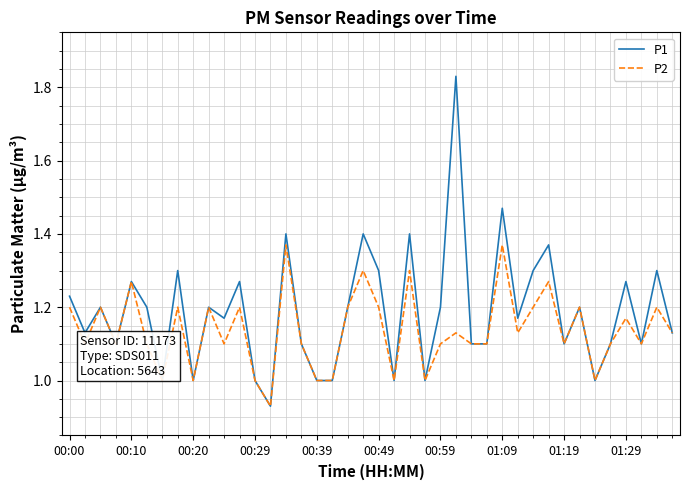

List the series in order of their overall mean, highest first.

P1, P2